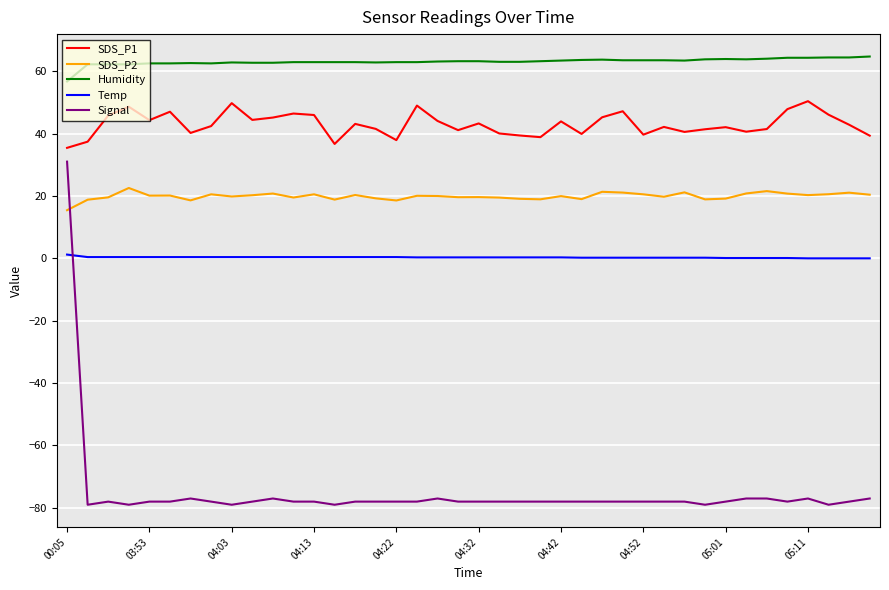

What is the sum of all SDS_P2 values?

796.3